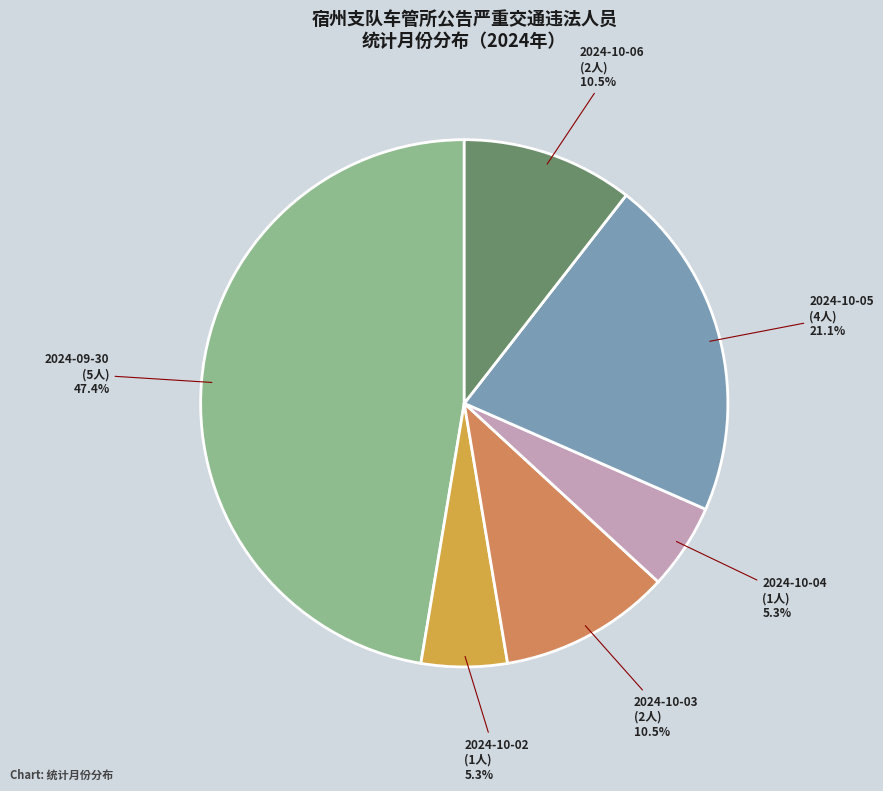

Does any single category account for the majority?

No